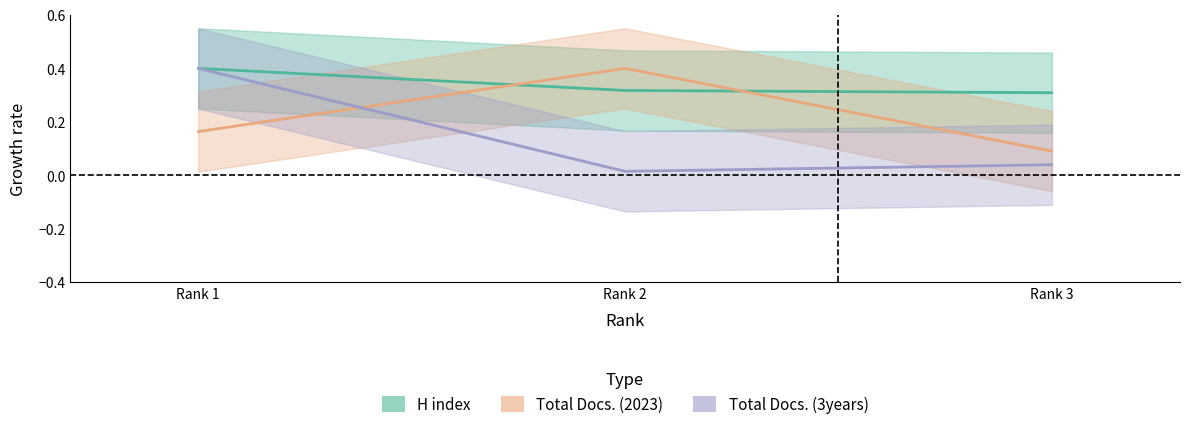

What is the sum of the Total Docs. (2023) values at Rank 3 and Rank 2?

0.5